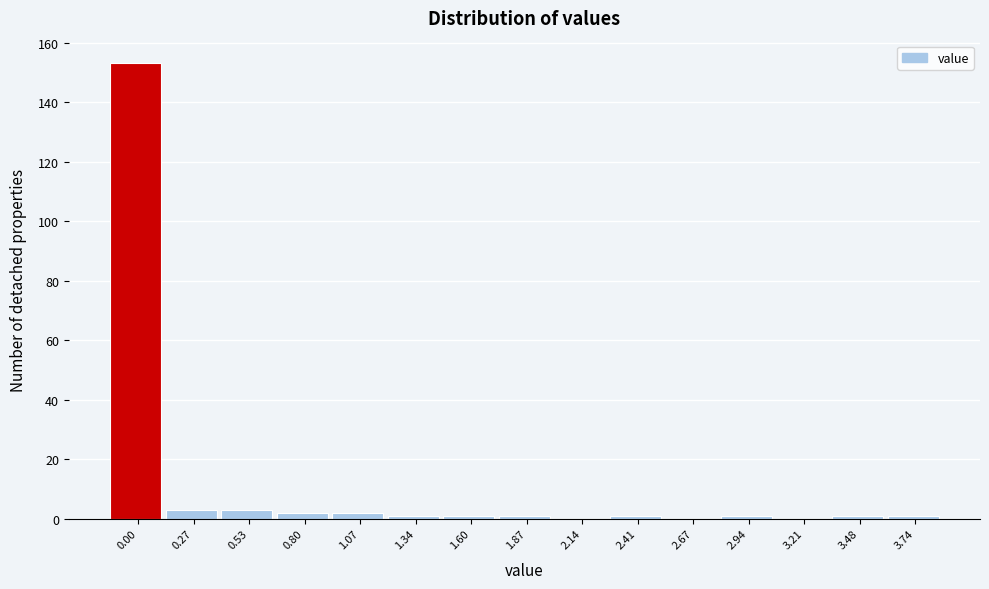

Reading left to right, extract all data points from this chart.

0.00=153	0.27=3	0.53=3	0.80=2	1.07=2	1.34=1	1.60=1	1.87=1	2.14=0	2.41=1	2.67=0	2.94=1	3.21=0	3.48=1	3.74=1